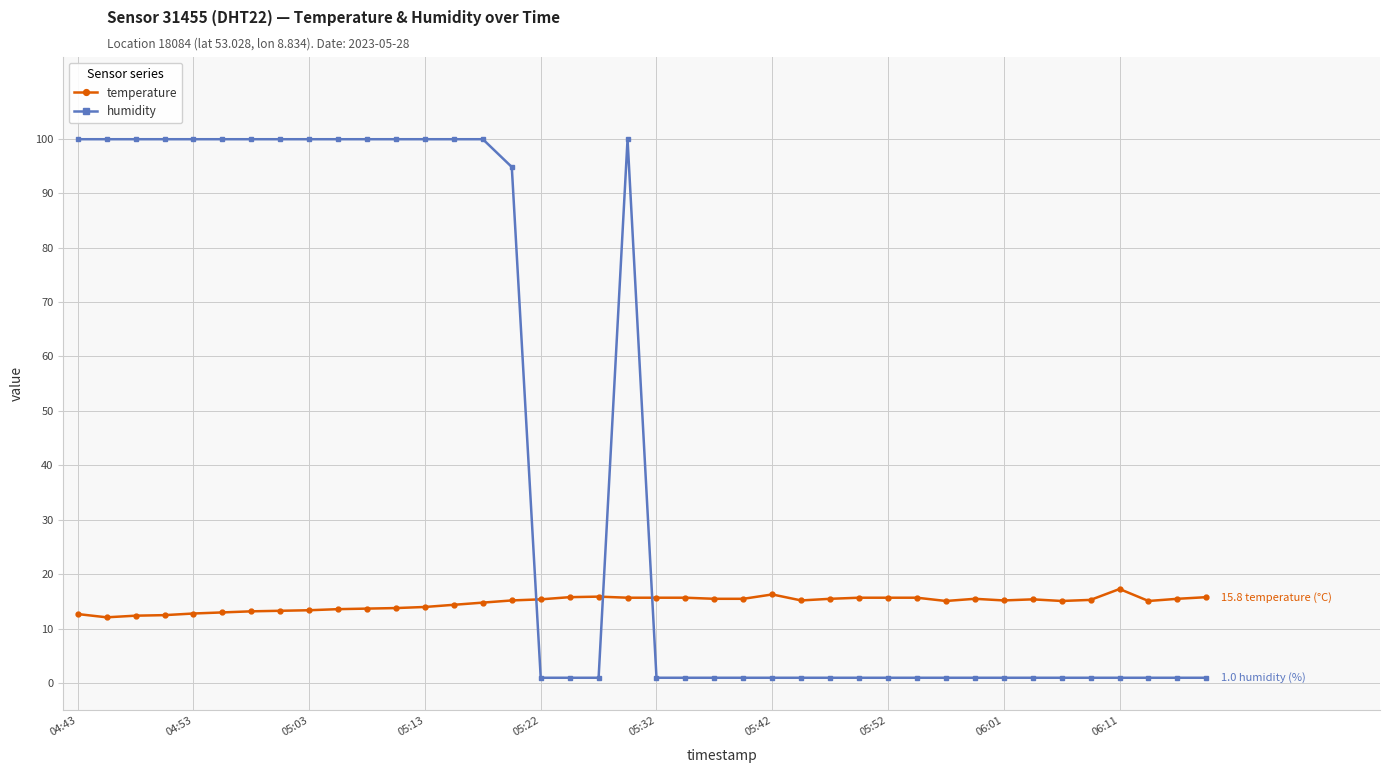

Which series has the largest range (max minus min)?

humidity